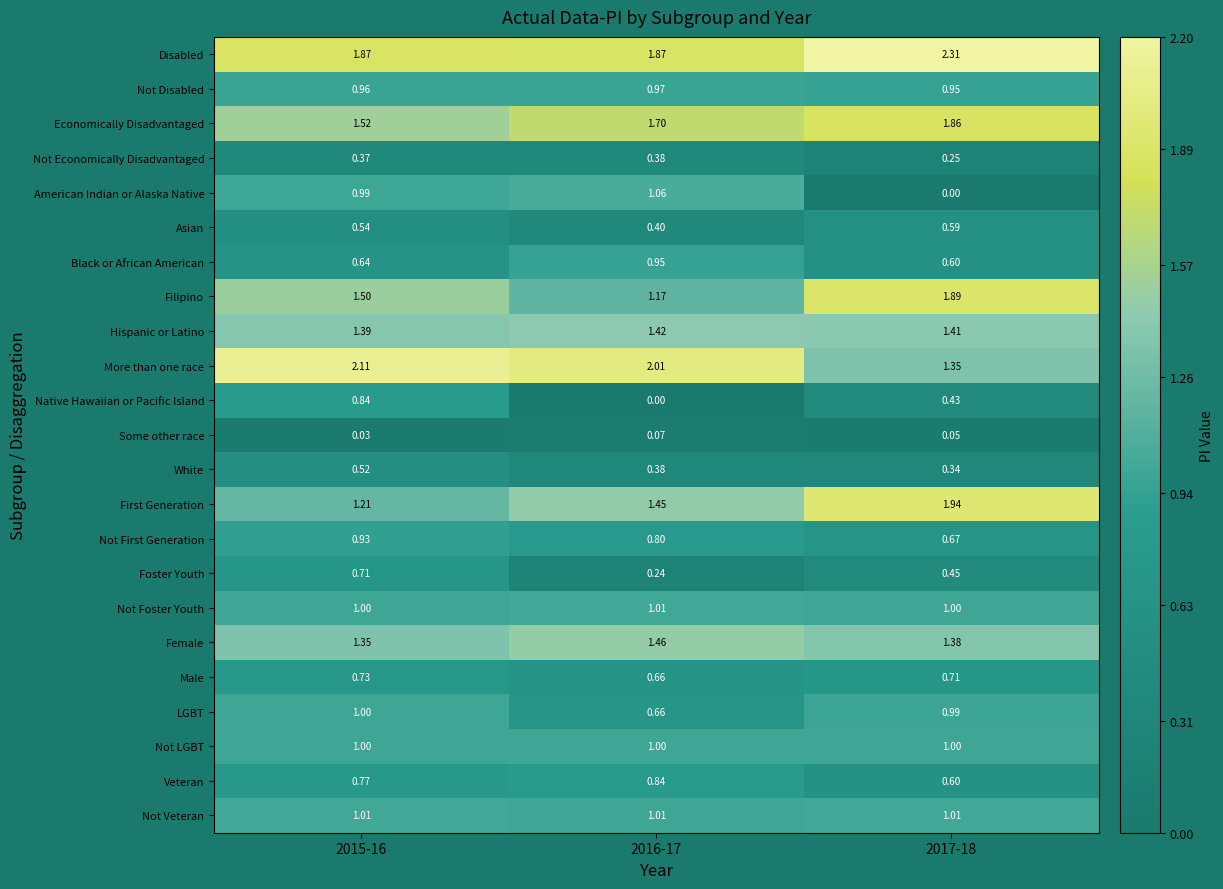

Which series has the largest total across all categories?

Disabled